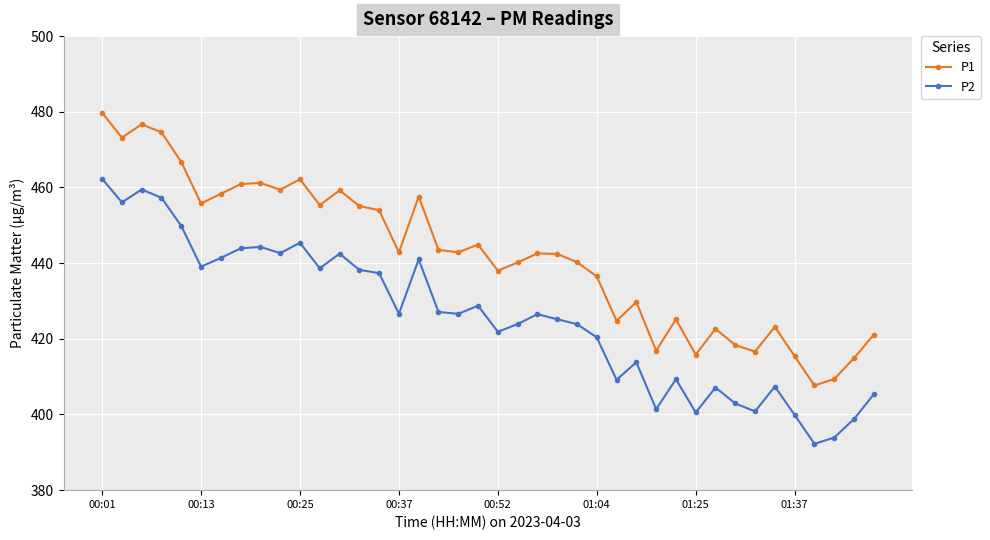

What is the maximum value shown in the chart?

479.8